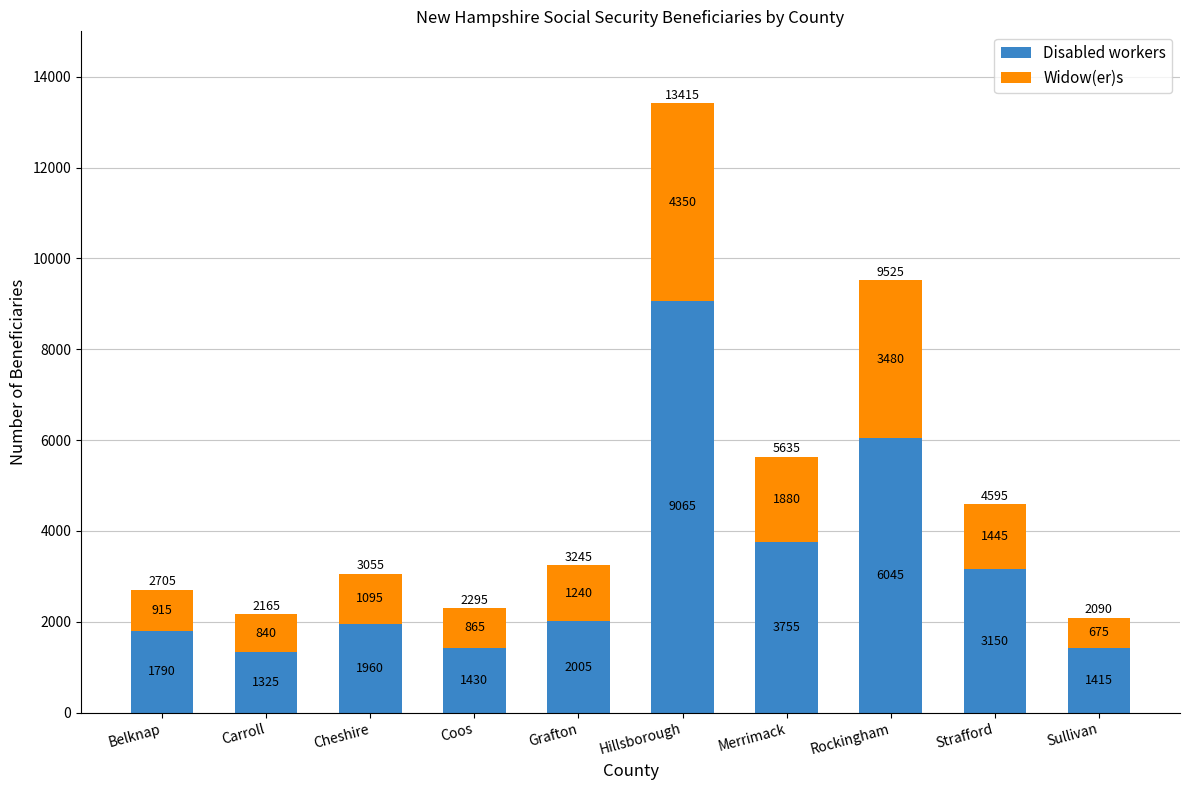

The value of Disabled workers at Belknap is 2676. True or false?

False